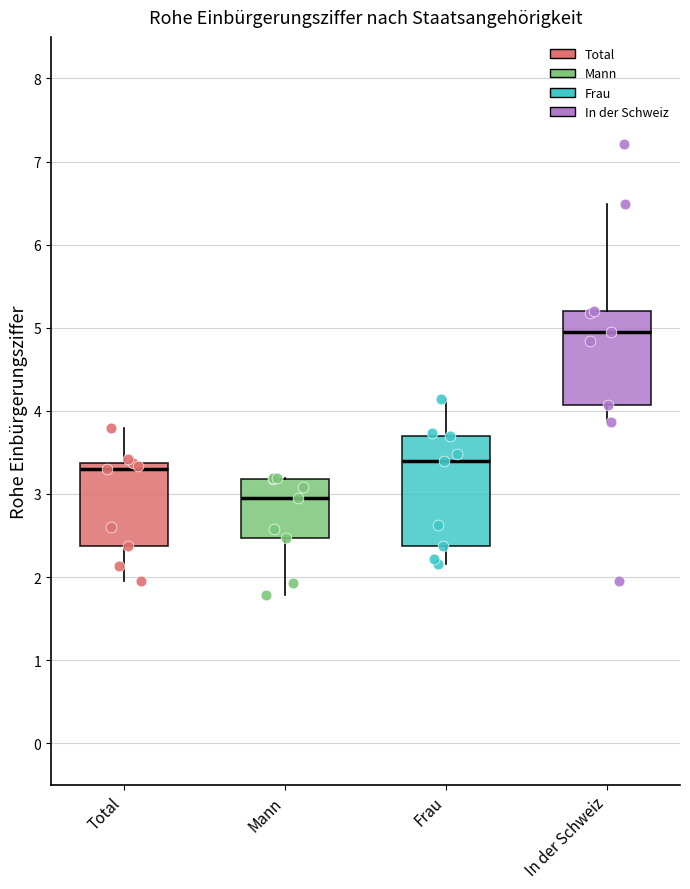

Reading left to right, transcribe this box plot: for each box, give where its median line is, the range the box spans, and where its two whiskers end, as read against the y-axis. The values are not printed on the chart, so give them approximately, as read against the axis.

Total: median 3.3, box 2.4 to 3.4, whiskers 2.0 to 3.8
Mann: median 3.0, box 2.5 to 3.2, whiskers 1.8 to 3.2
Frau: median 3.4, box 2.4 to 3.7, whiskers 2.2 to 4.1
In der Schweiz: median 5.0, box 4.1 to 5.2, whiskers 3.9 to 6.5